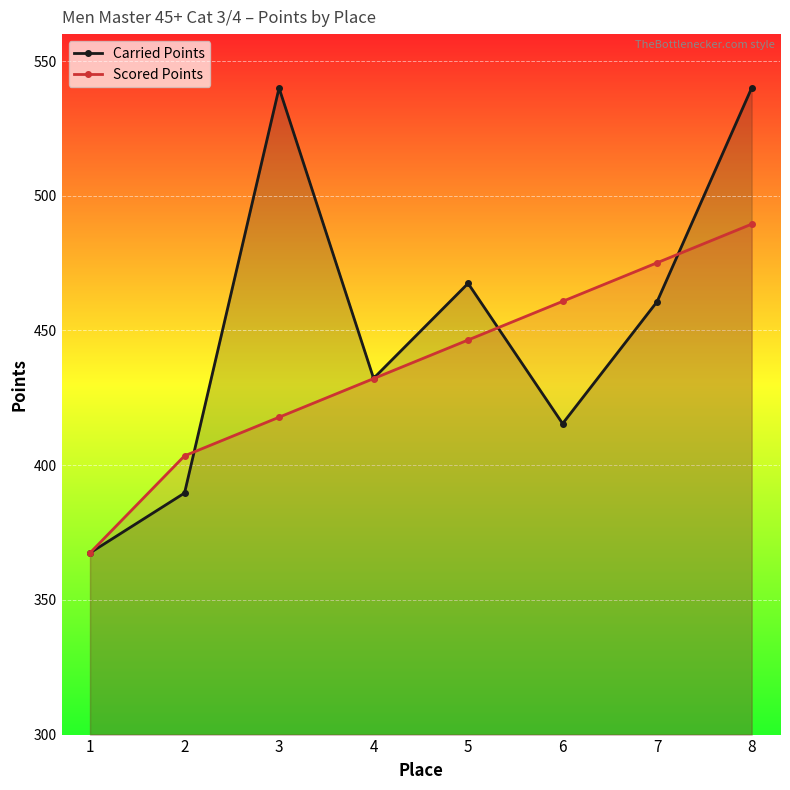

How many times do Scored Points and Carried Points cross each other?

3